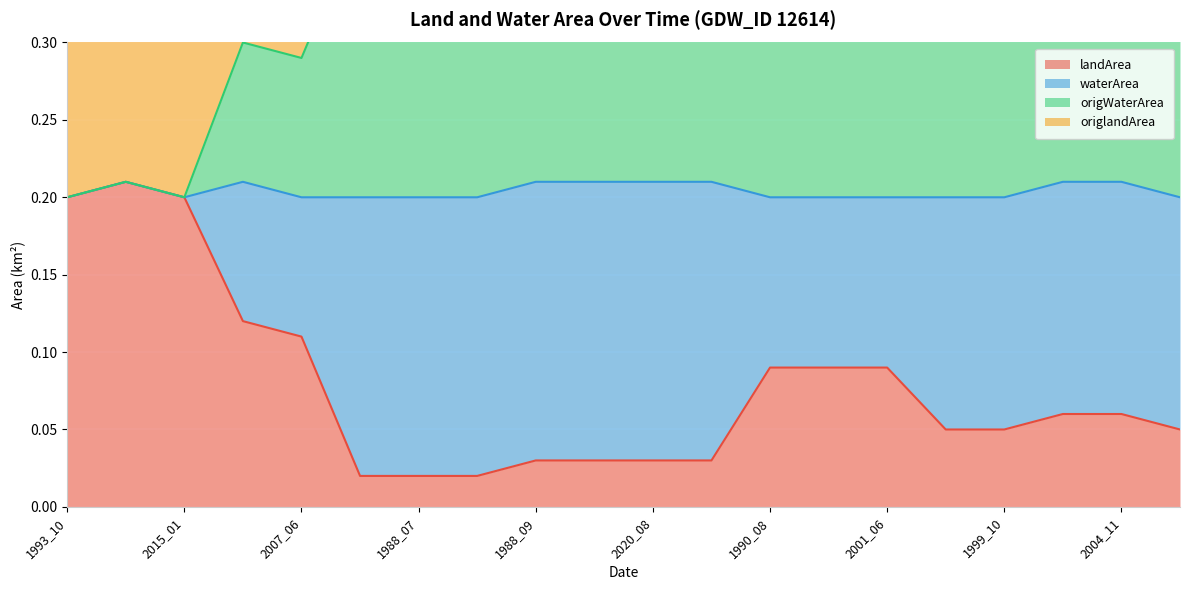

True or false: landArea and waterArea cross at least once.

False